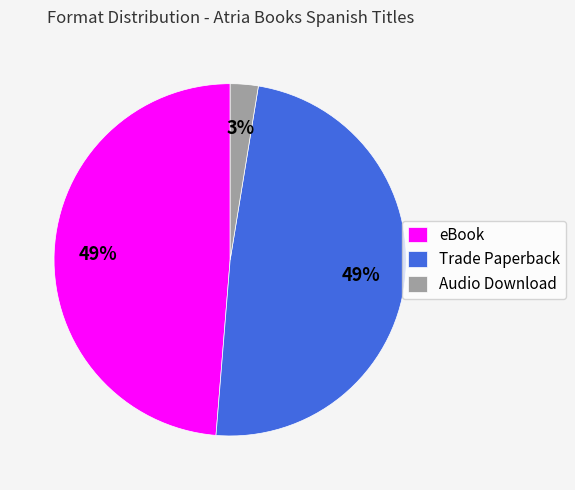

Is there any slice that represents more than half of the pie?

No